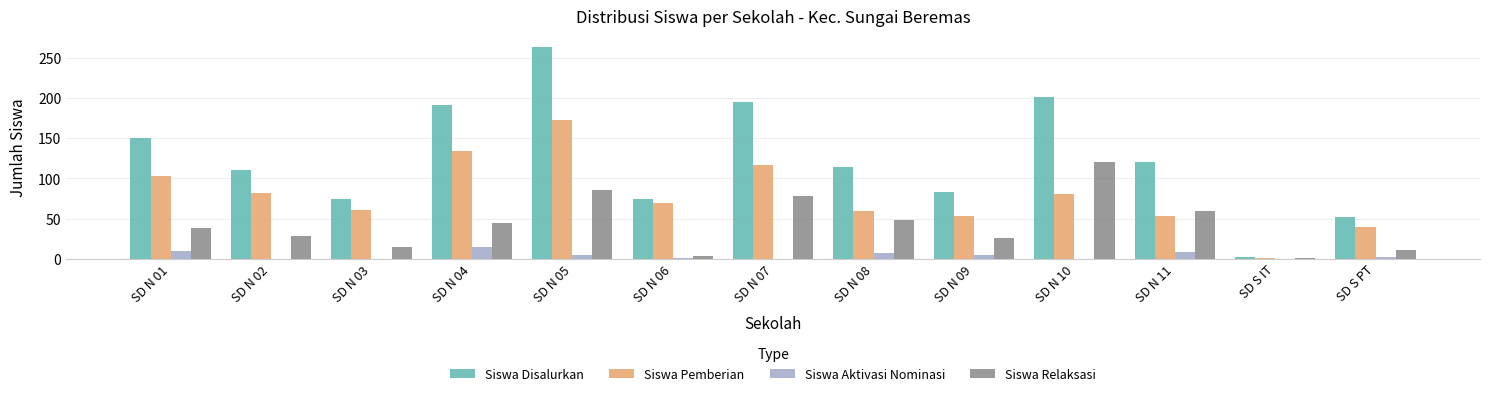

How many distinct data groups are displayed?

4